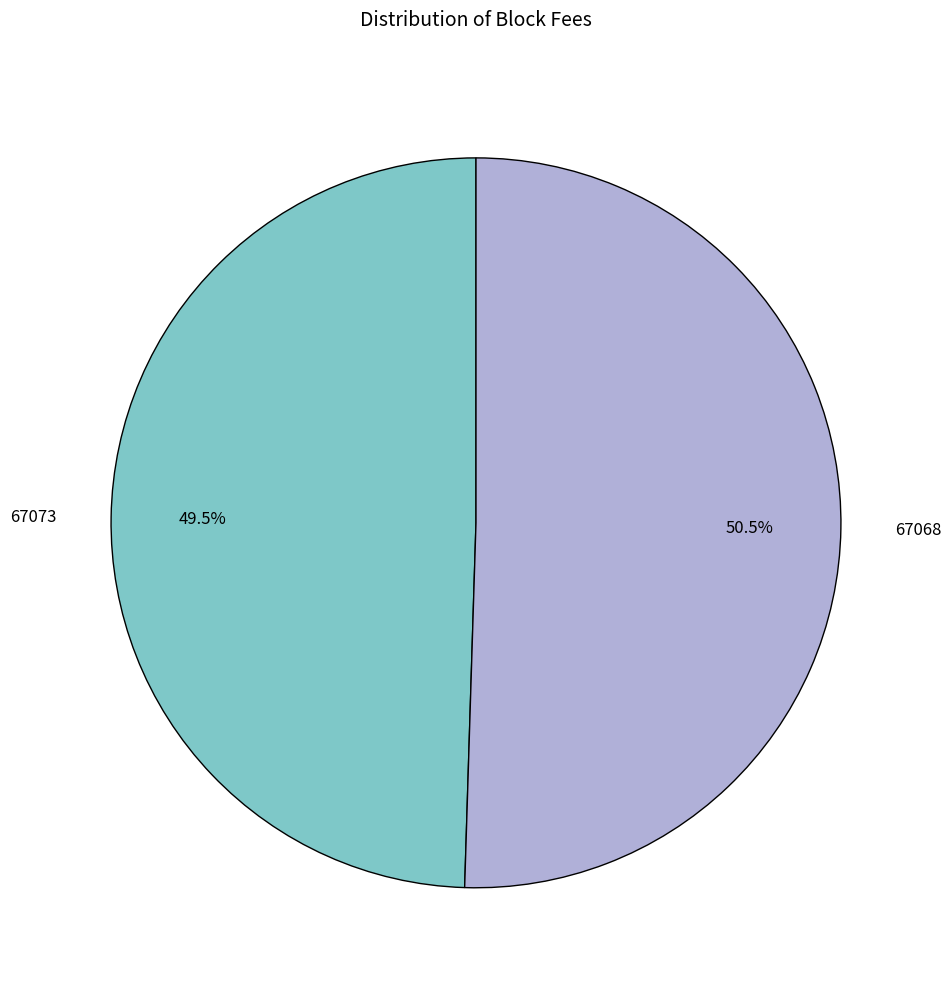

To the nearest percent, what is the combined percentage of 67068 and 67073?

100%